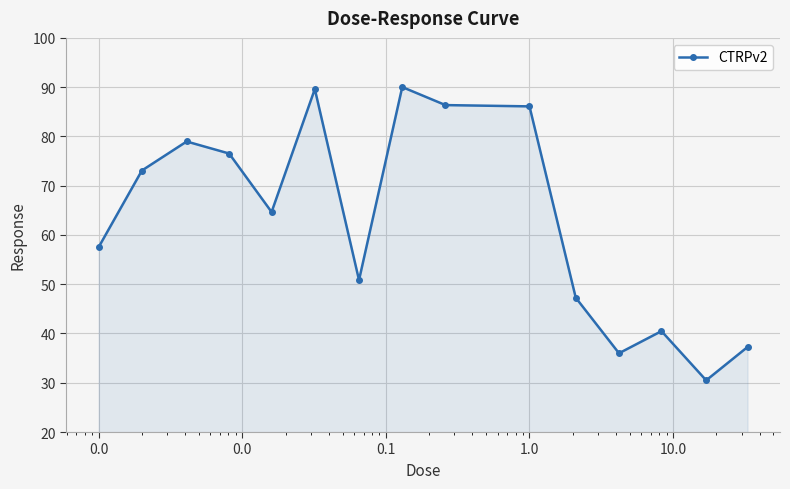

What is the difference between the maximum and second lowest values?

54.0